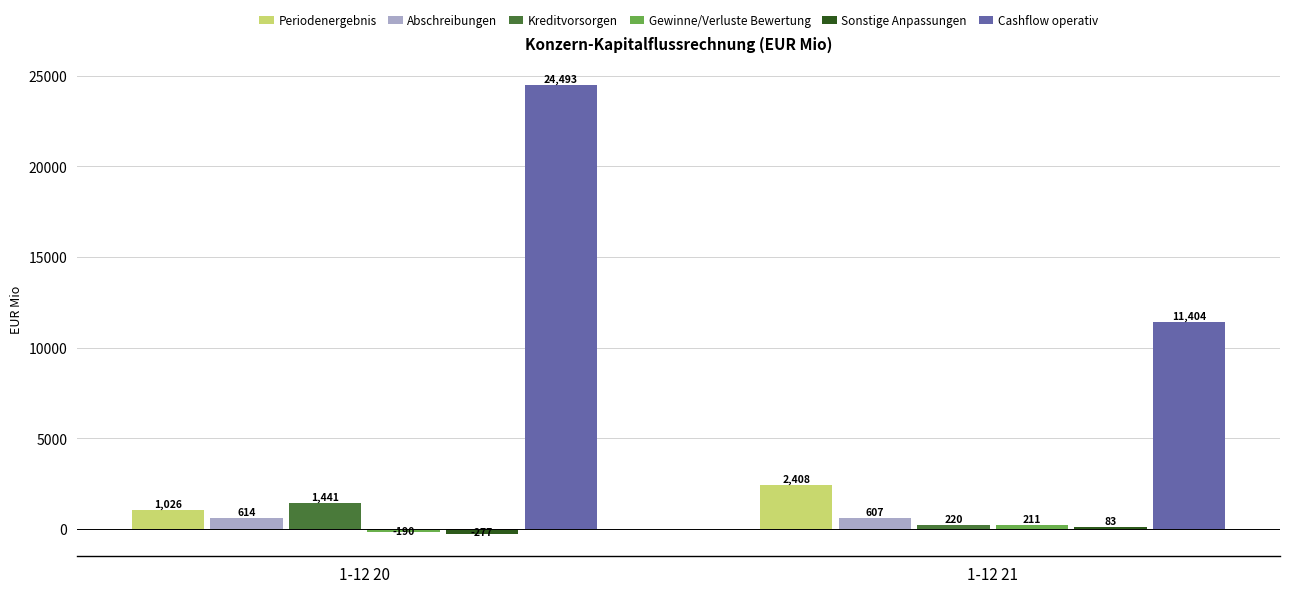

Between 1-12 20 and 1-12 21, which series saw the biggest shift?

Cashflow operativ